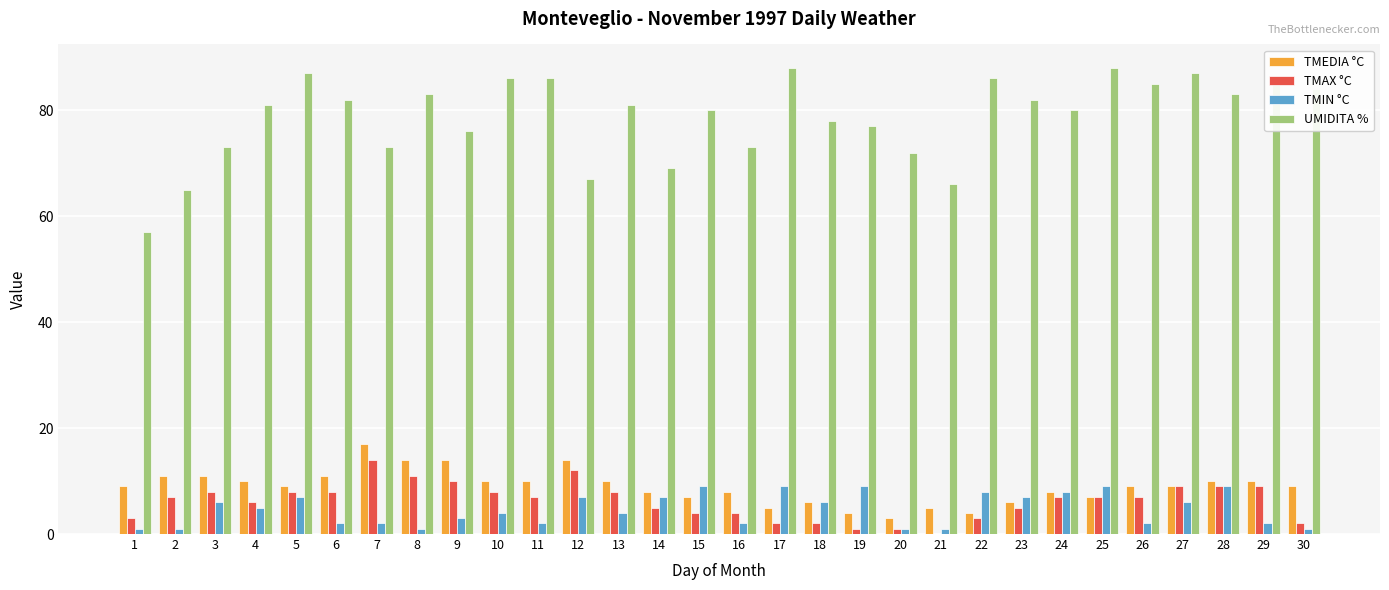

Is the value of UMIDITA % at 30 greater than the value of TMAX °C at 9?

Yes